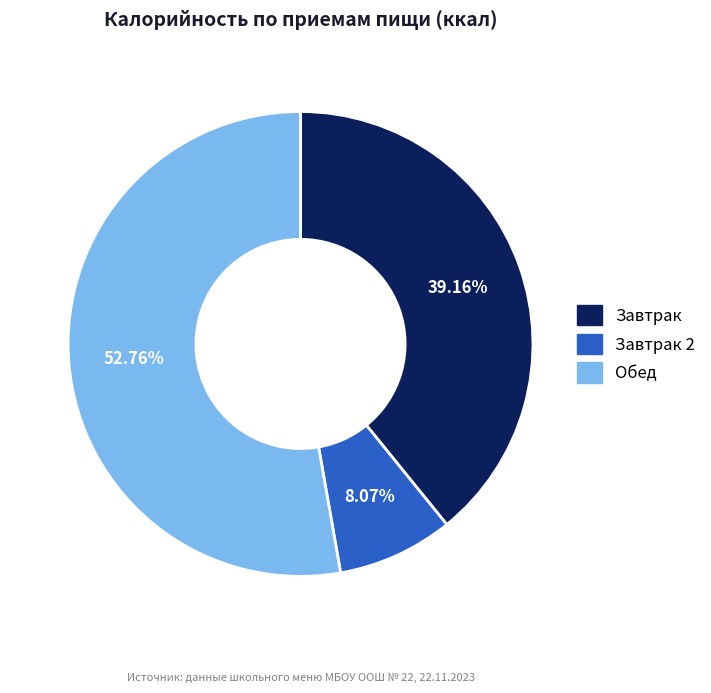

Rank the categories by value from lowest to highest.

Завтрак 2, Завтрак, Обед